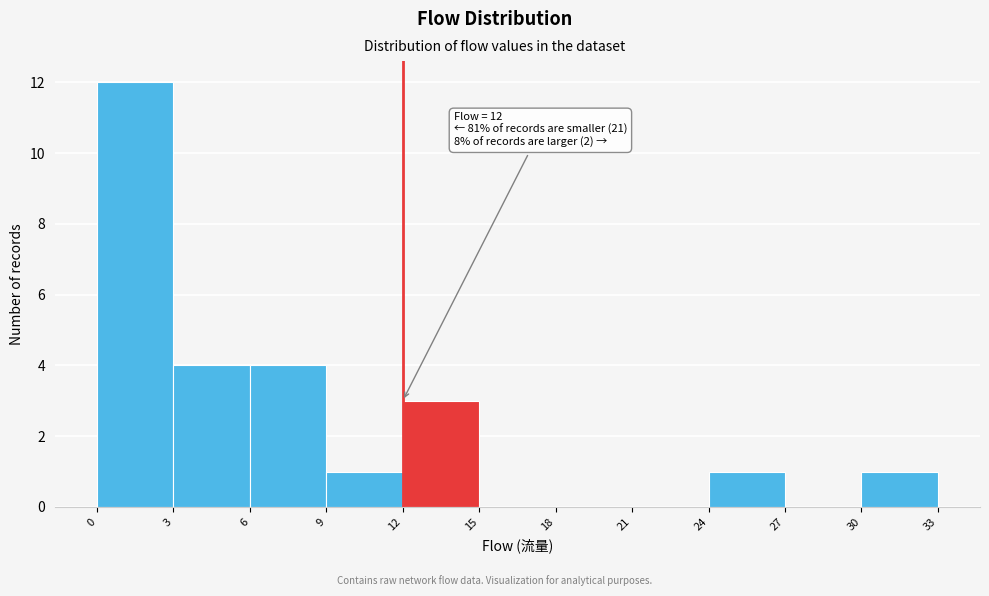

Over which range of the x-axis is the bar tallest?

0 to 3